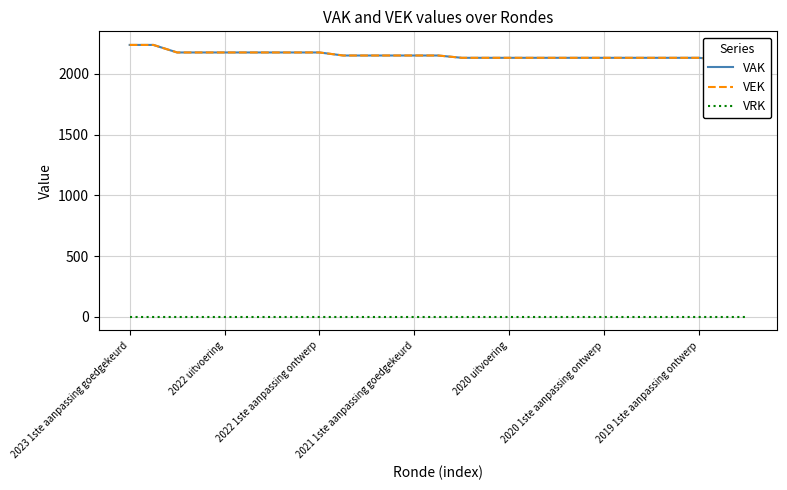

Does the chart have visible grid lines?

Yes